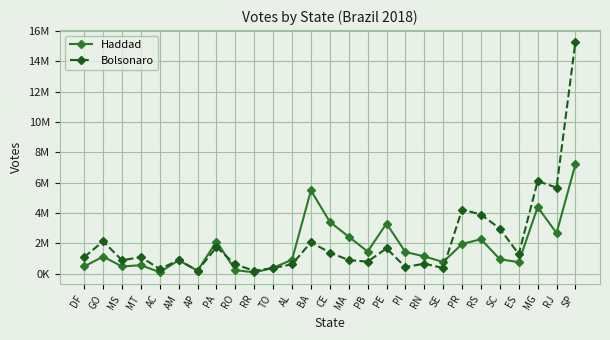

What is the maximum value shown in the chart?

15306023